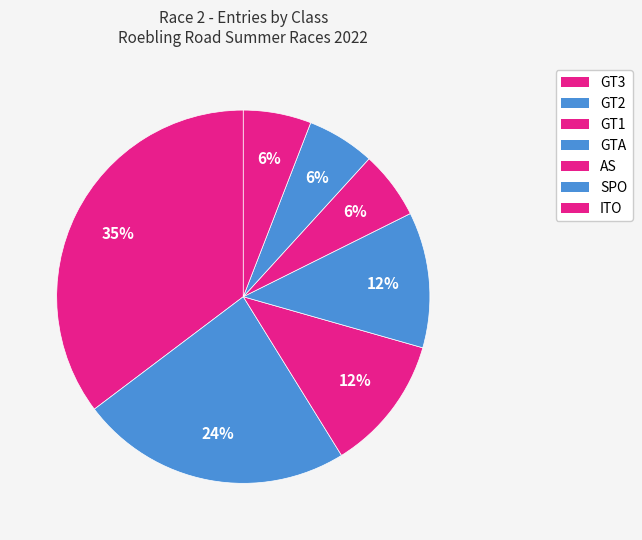

What is the smallest slice in the pie chart?

AS